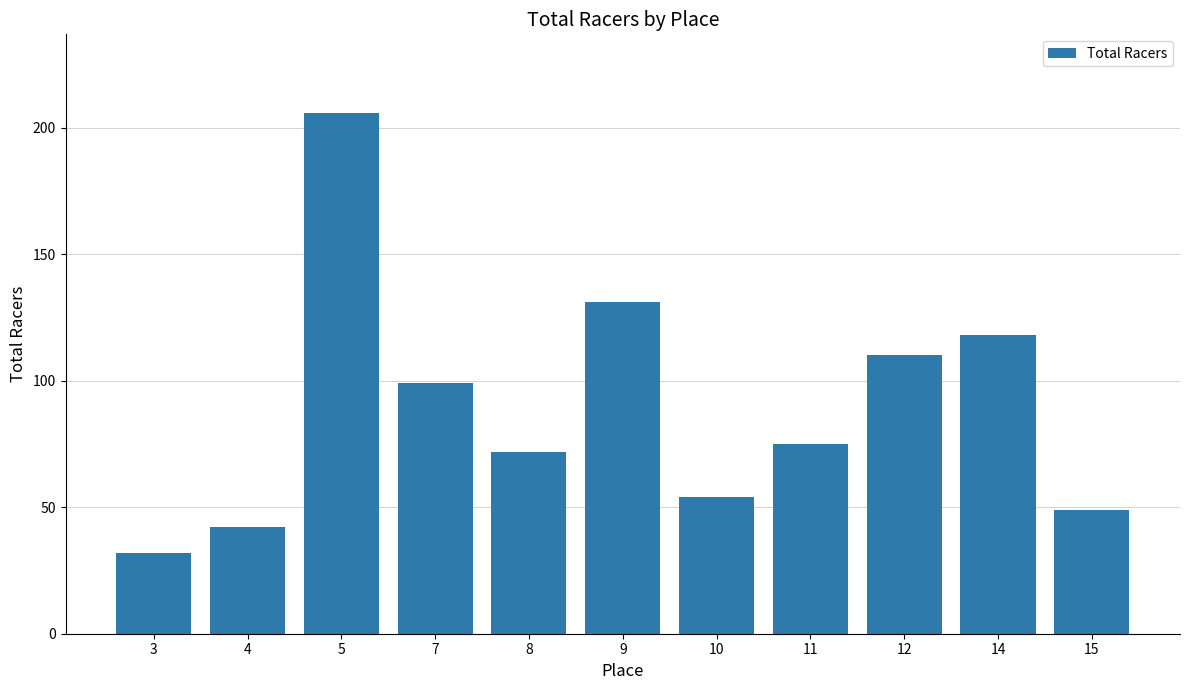

Which has a higher value, 7 or 11?

7